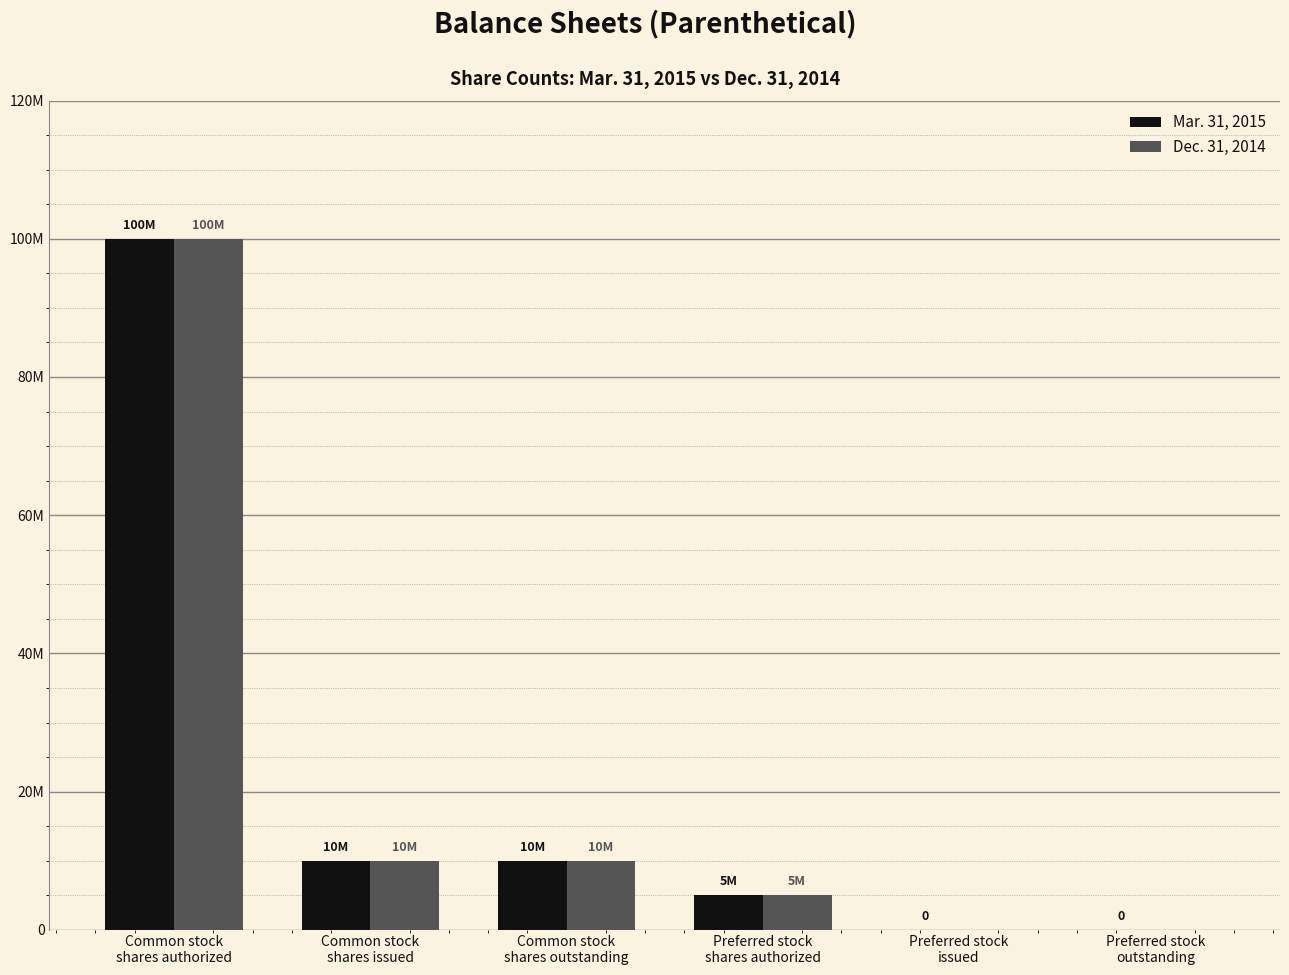

At which label does Mar. 31, 2015 first exceed 10000000?

Common stock
shares authorized